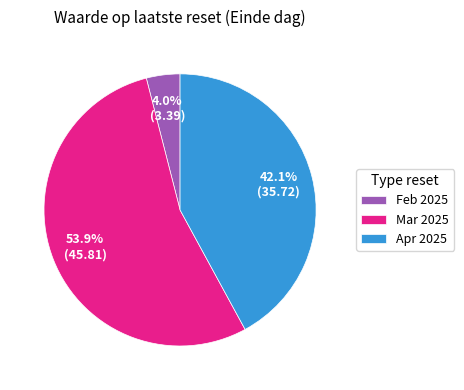

How much of the chart is everything except Apr 2025?

57.9%